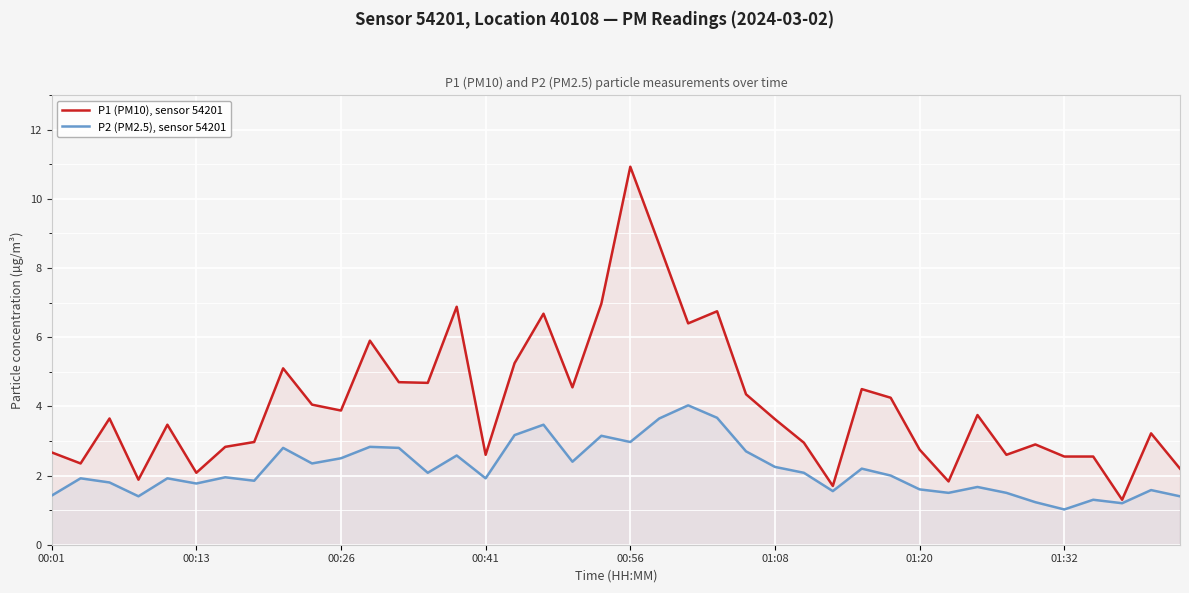

Which category has the highest value across all series?

00:56